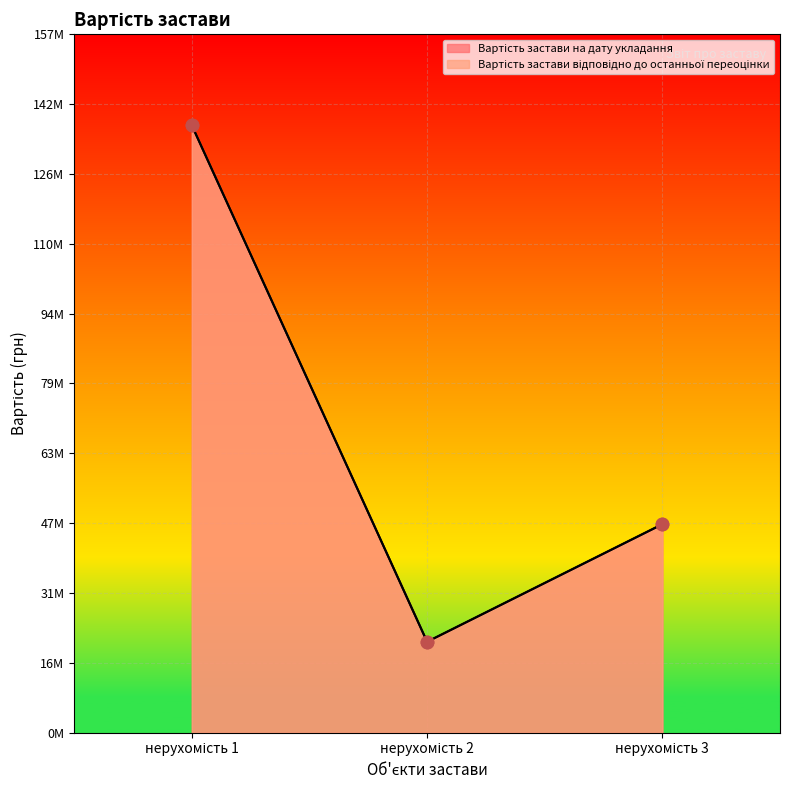

What is the total value across all series at нерухомість 1?

273780000